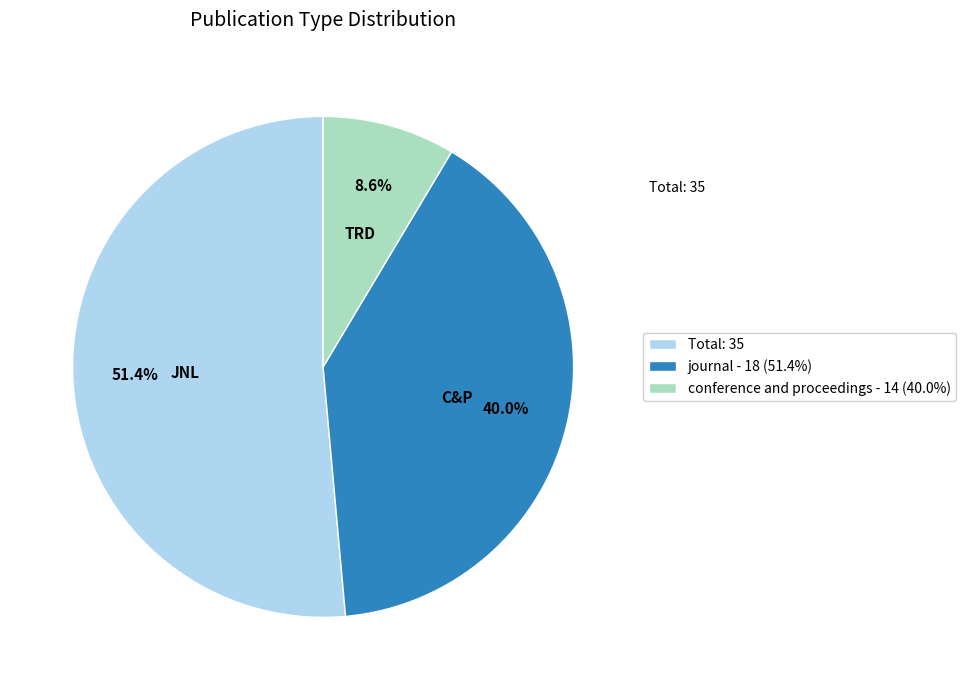

Rank the categories by value from lowest to highest.

conference and proceedings - 14 (40.0%), journal - 18 (51.4%), Total: 35